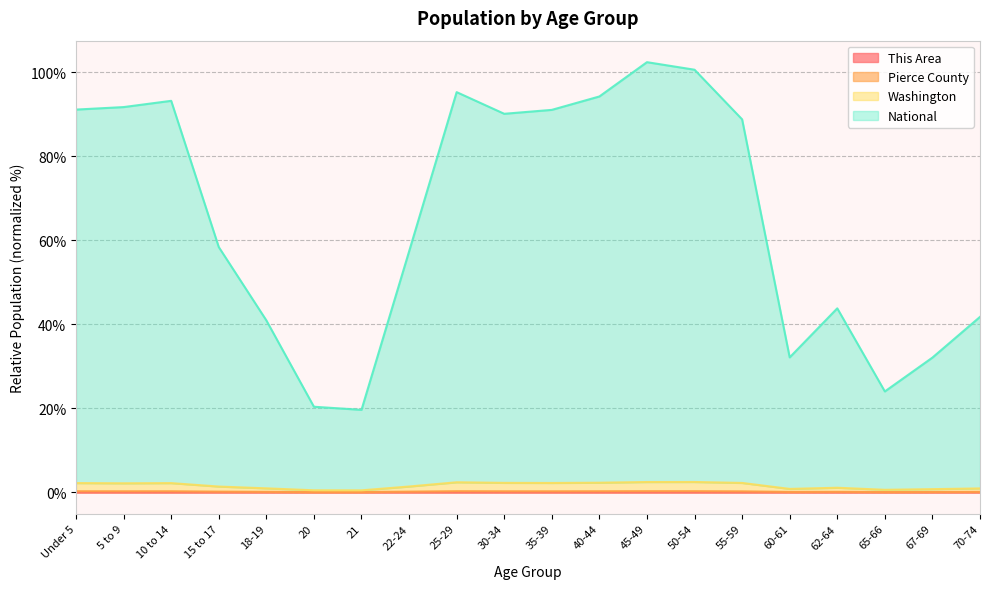

True or false: Pierce County and National intersect in this chart.

False